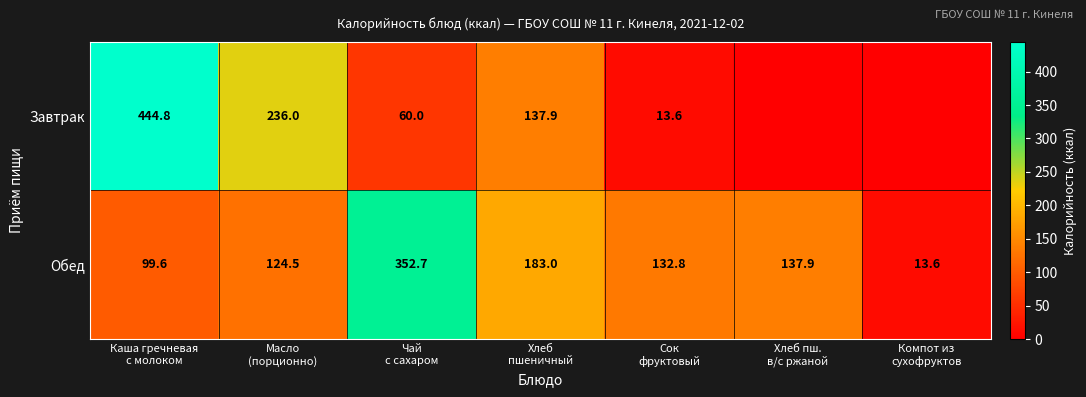

What is the difference between the maximum and minimum values in the Обед series?

339.1